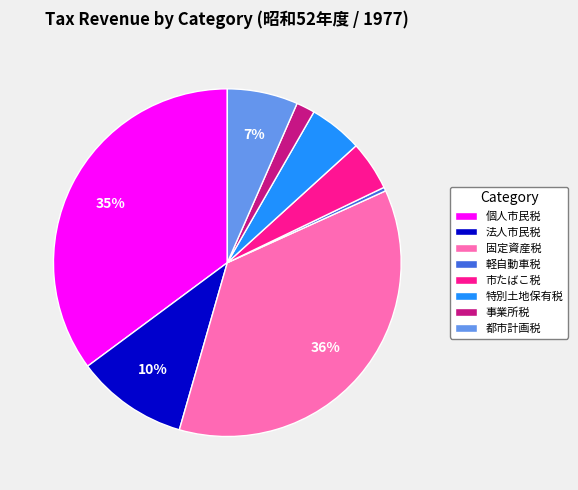

Combined, do 固定資産税 and 市たばこ税 account for over 50%?

No